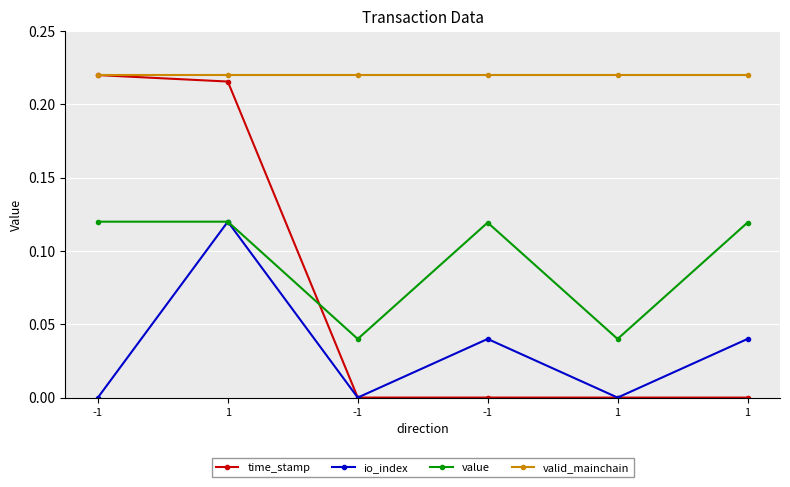

What is the average value of the valid_mainchain series?

0.2